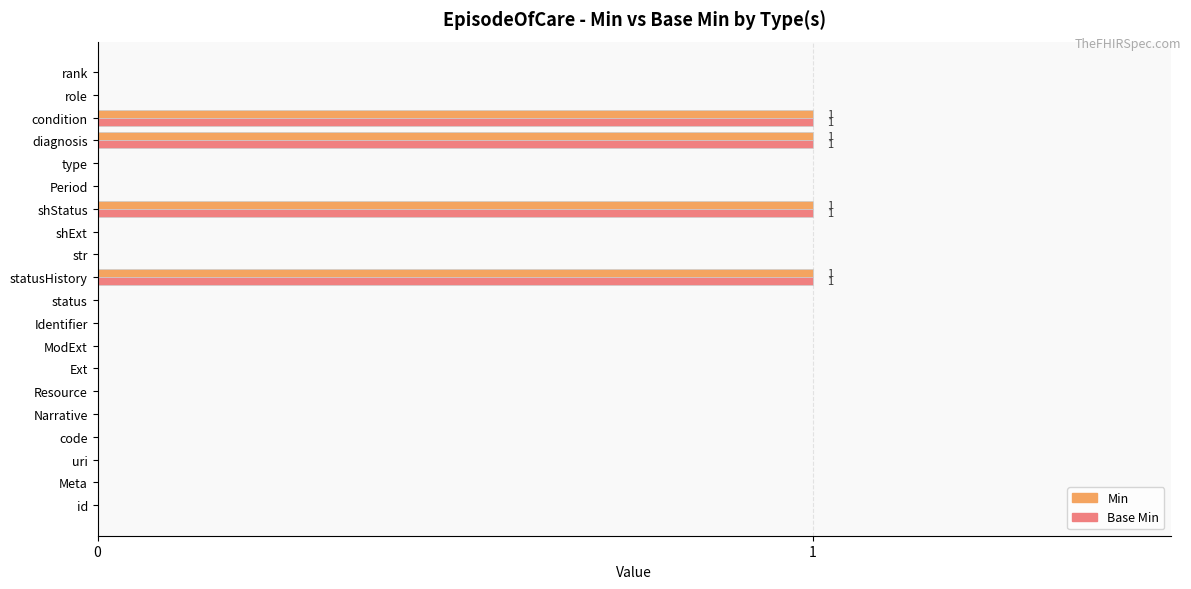

The value of Base Min at Period is 0. True or false?

True